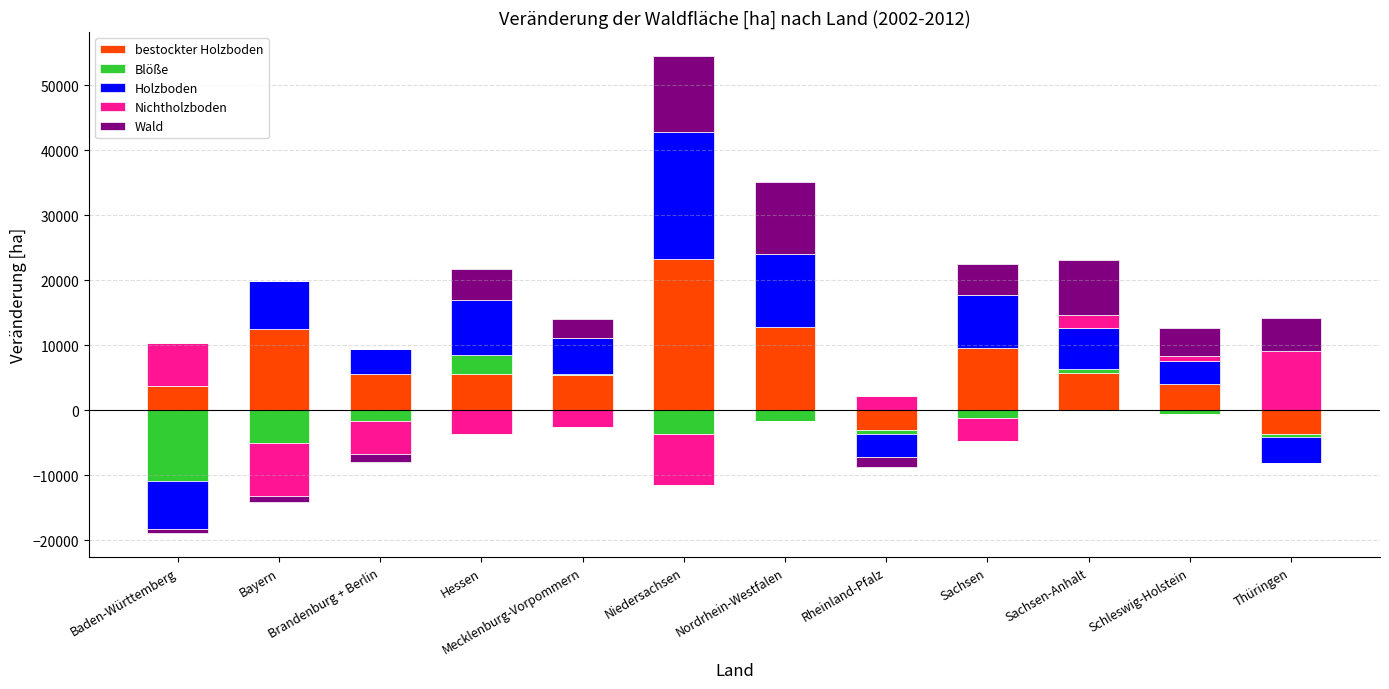

Rank the series by their average value, from lowest to highest.

Blöße, Nichtholzboden, Wald, Holzboden, bestockter Holzboden